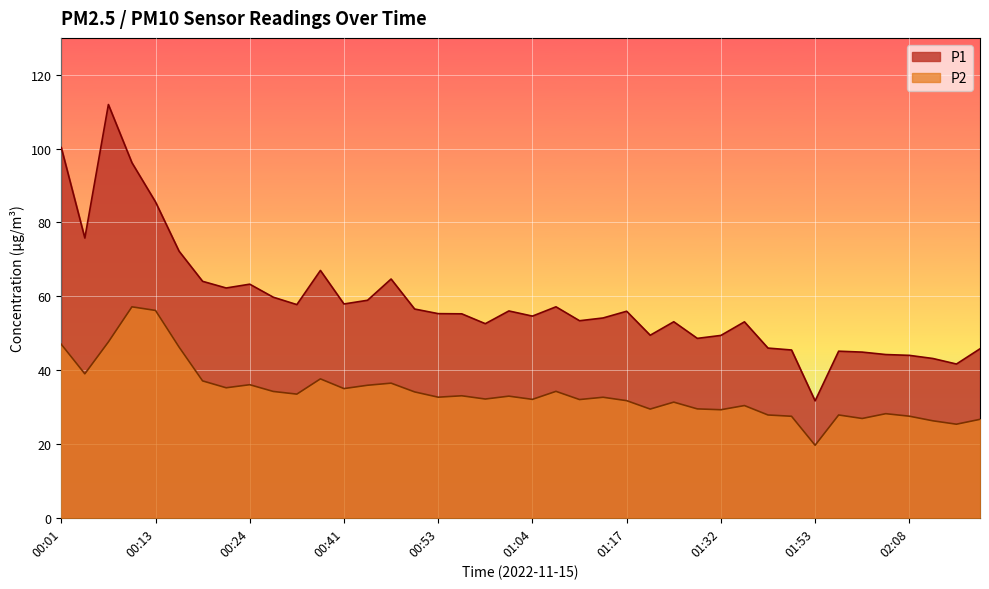

Which category has the highest value across all series?

00:07